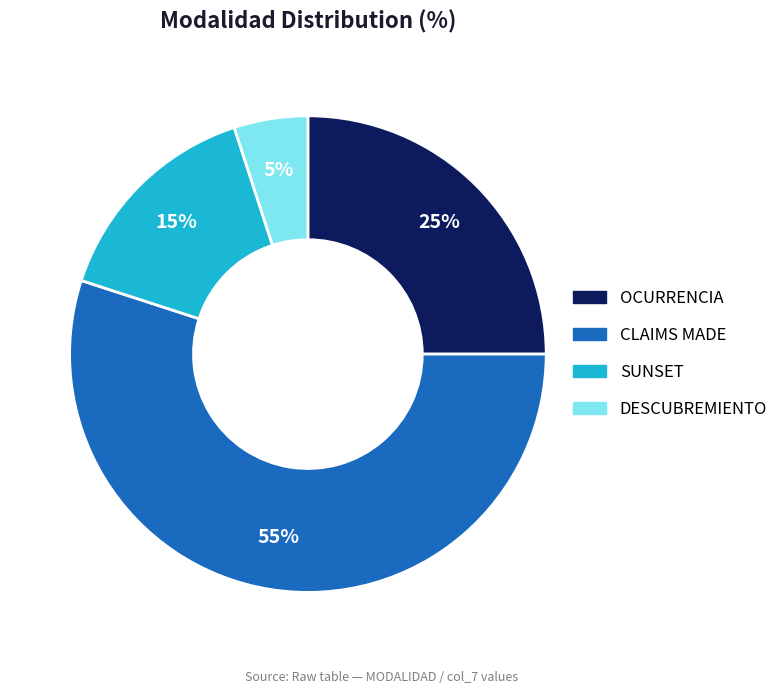

To the nearest percent, what is the average slice percentage?

25%